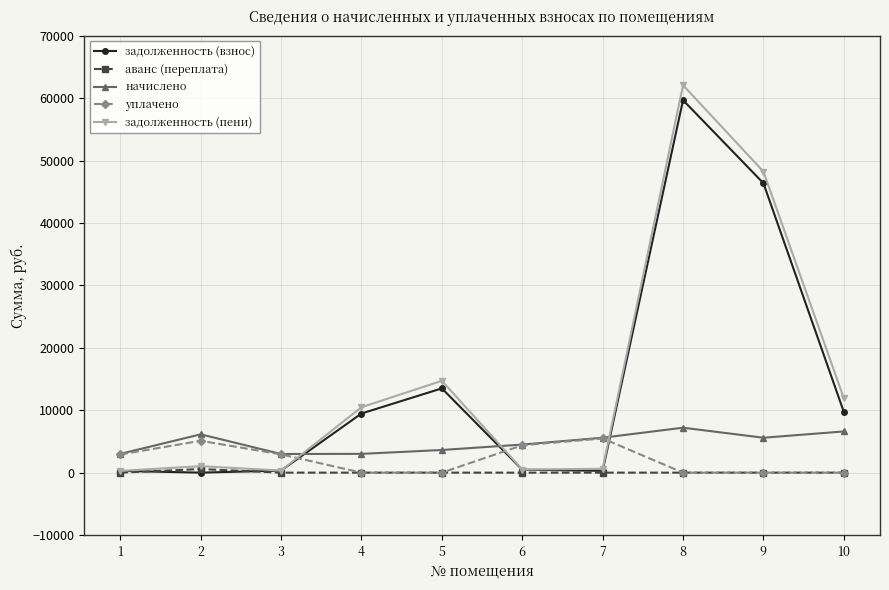

How many values in the задолженность (пени) series are below 10478?

5